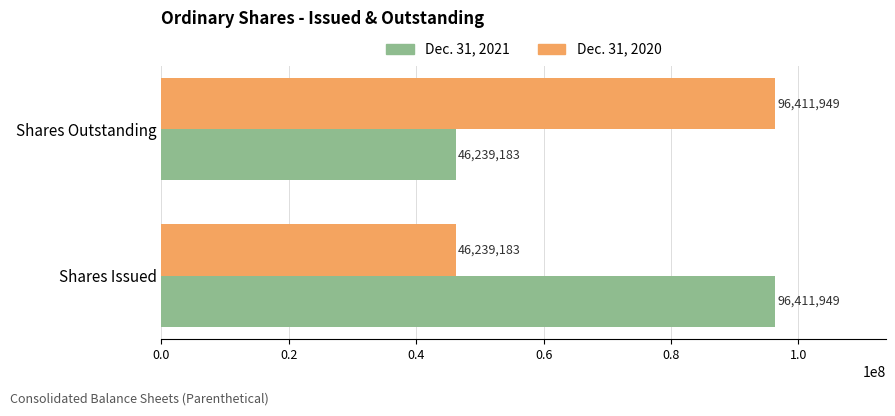

At Shares Outstanding, list the series in order from largest to smallest.

Dec. 31, 2020, Dec. 31, 2021